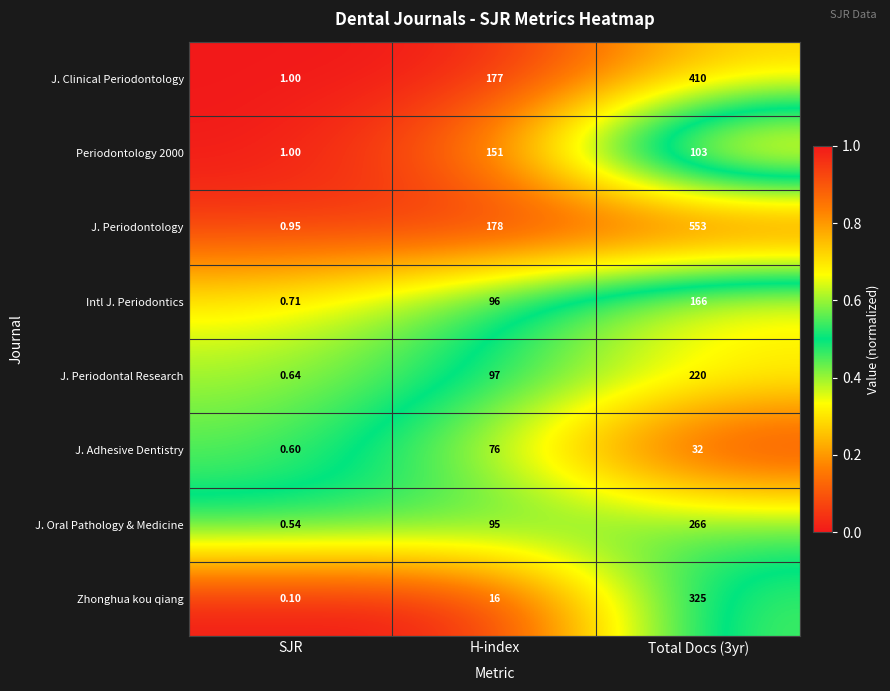

What is the difference between the highest and lowest values at H-index?

162.0